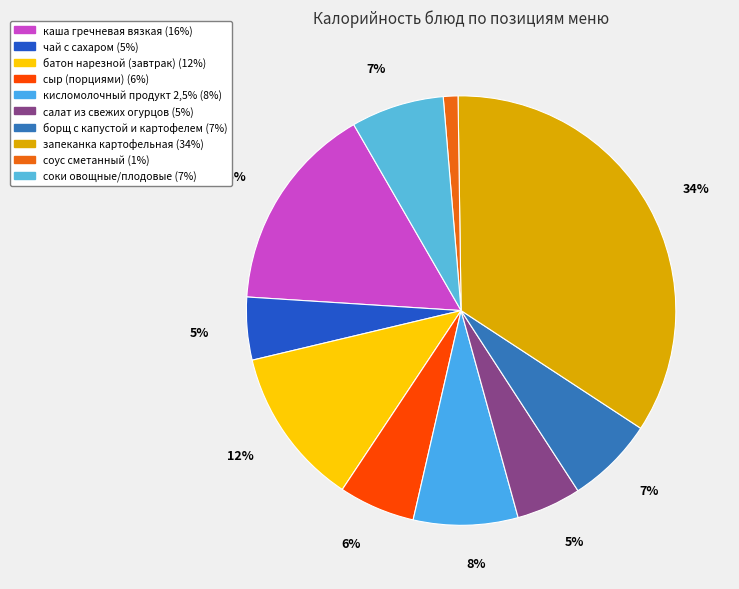

How many slices are in this pie chart?

10